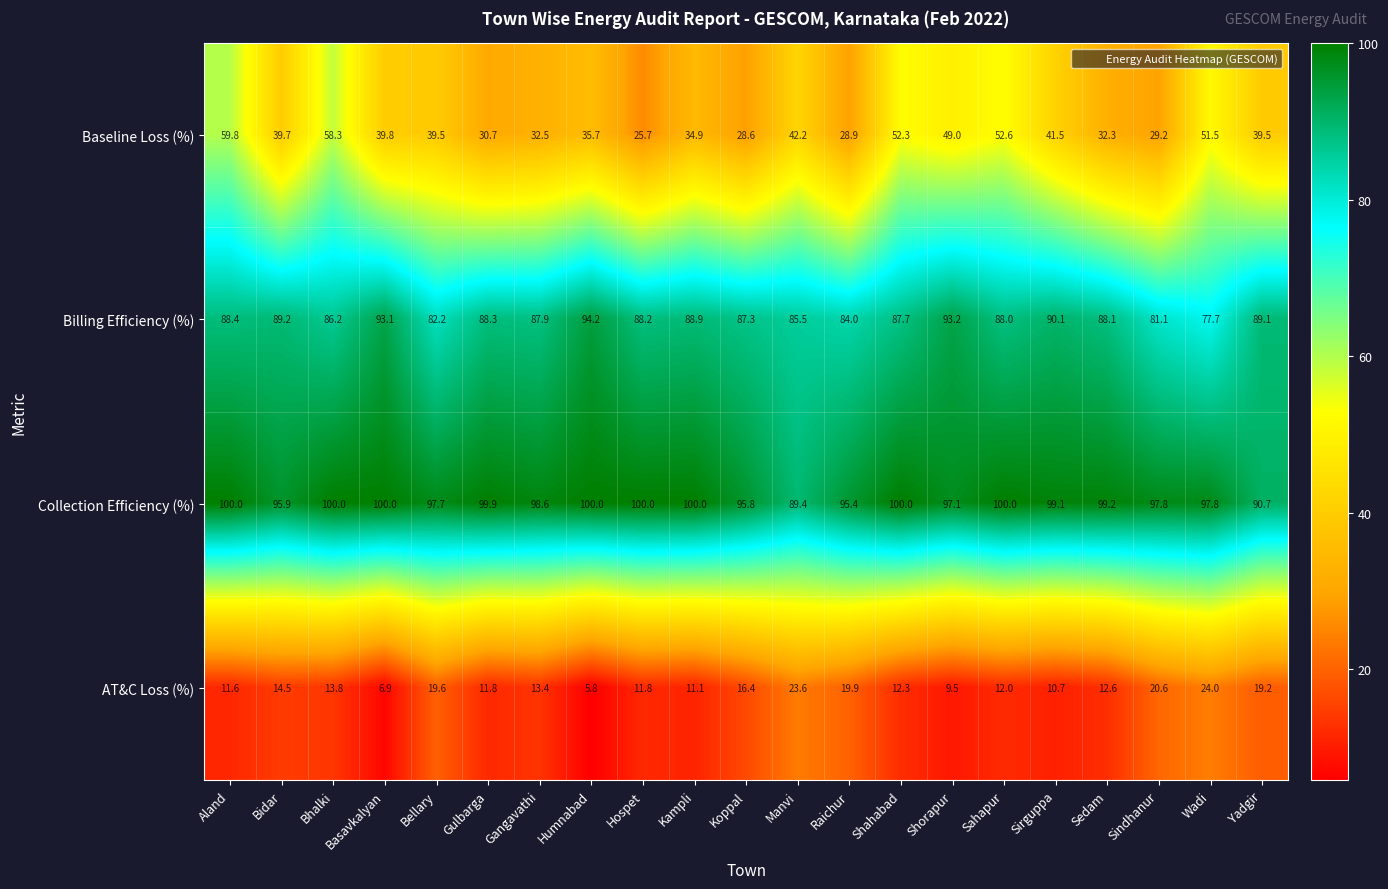

What is the maximum value shown in the chart?

100.0